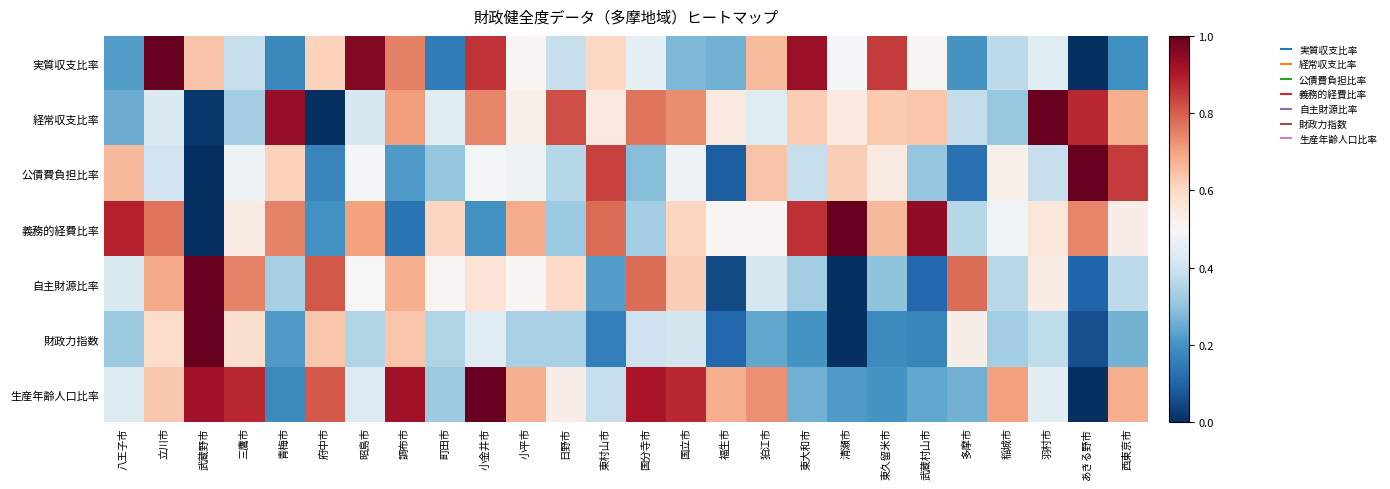

Which series has the largest range (max minus min)?

実質収支比率